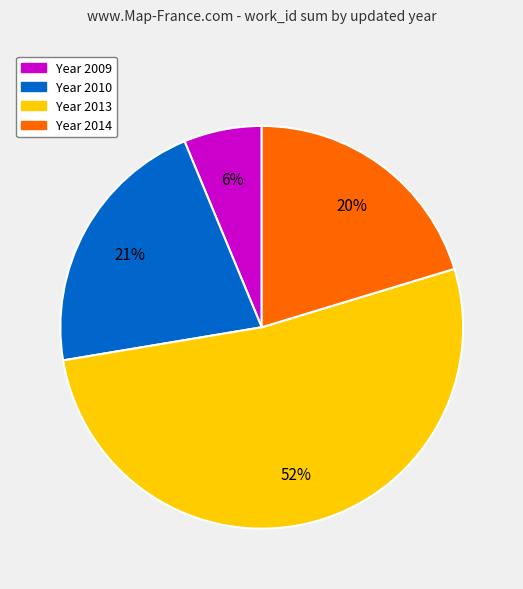

To the nearest percent, what is the average slice percentage?

25%